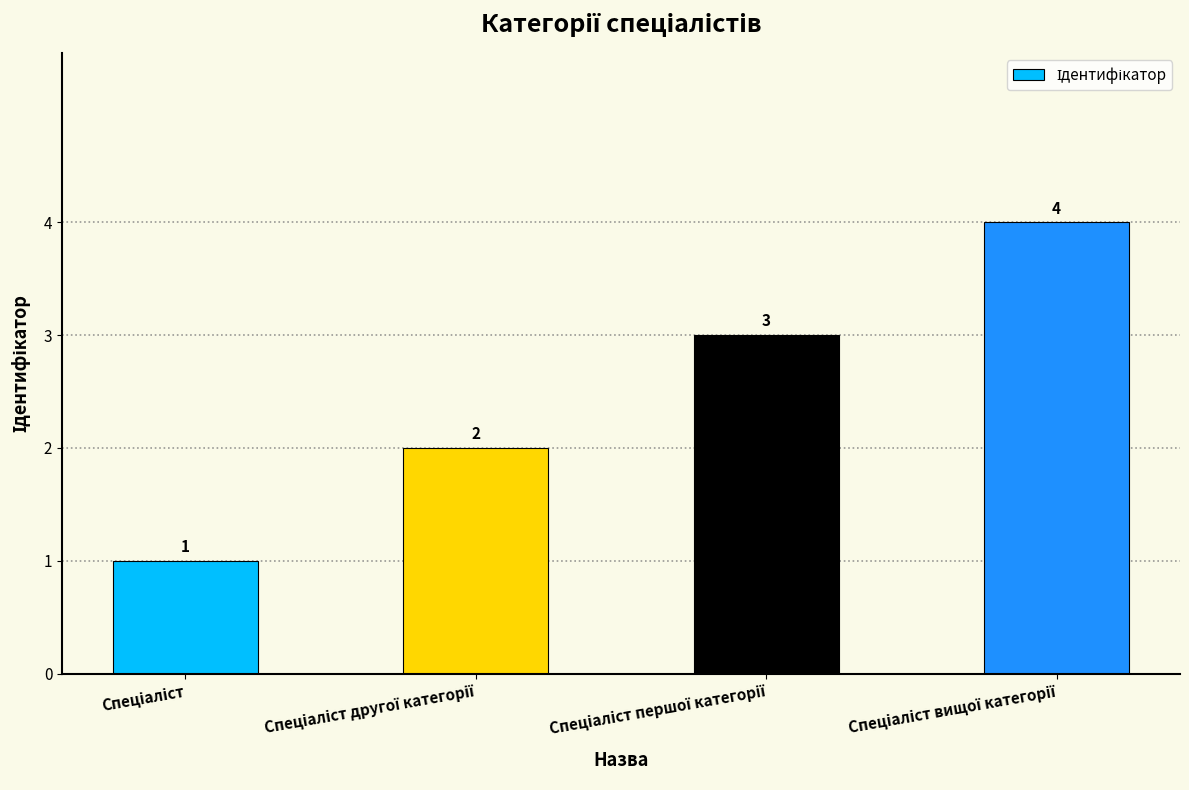

Count the values in the range 2 to 4.

3